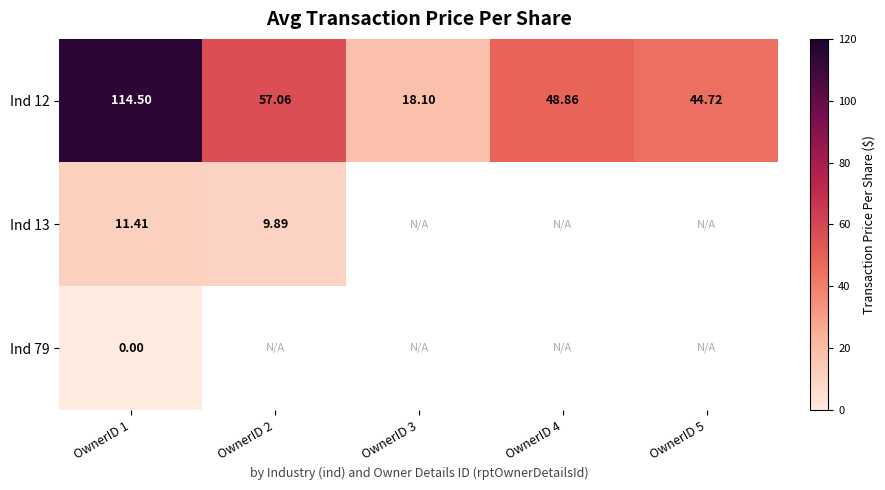

Where is Ind 79 nearest to the value 0?

OwnerID 1